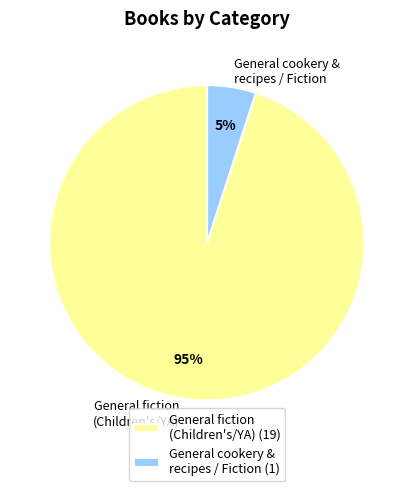

To the nearest percent, what portion does General fiction (Children's/YA) represent?

95%